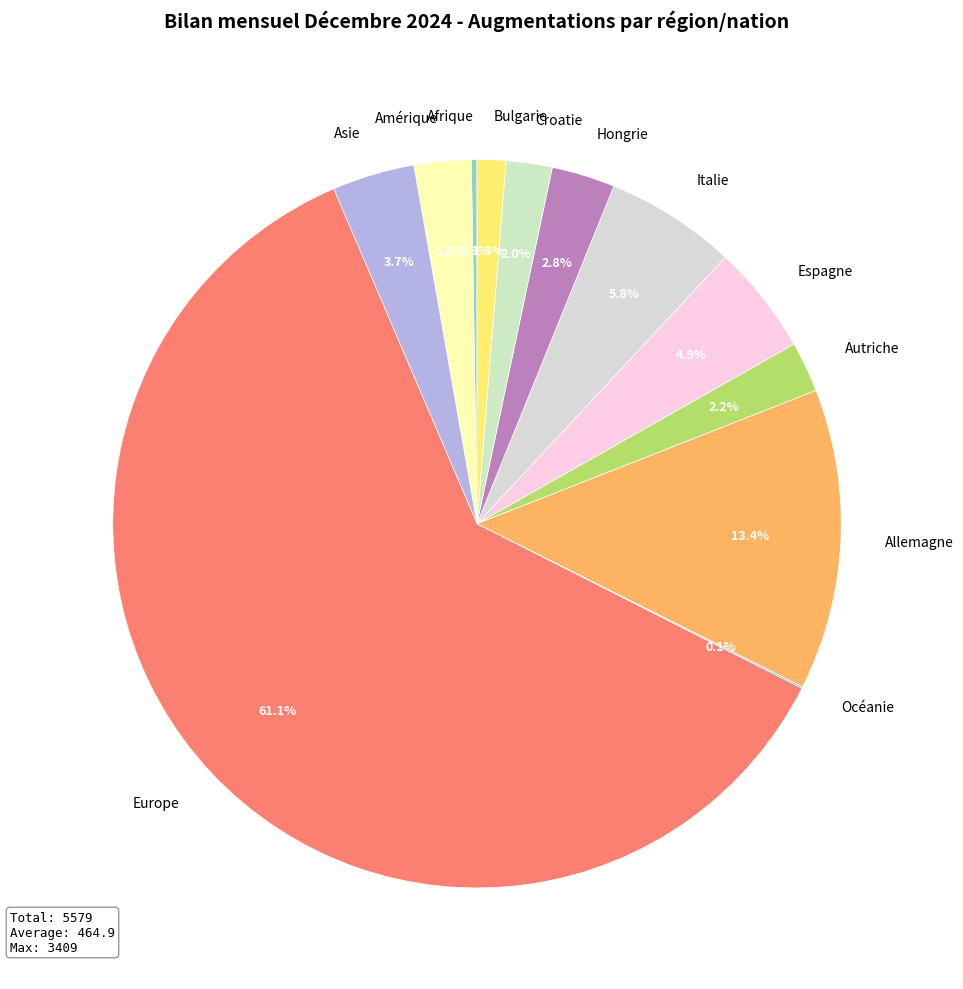

Between Autriche and Hongrie, which is larger?

Hongrie